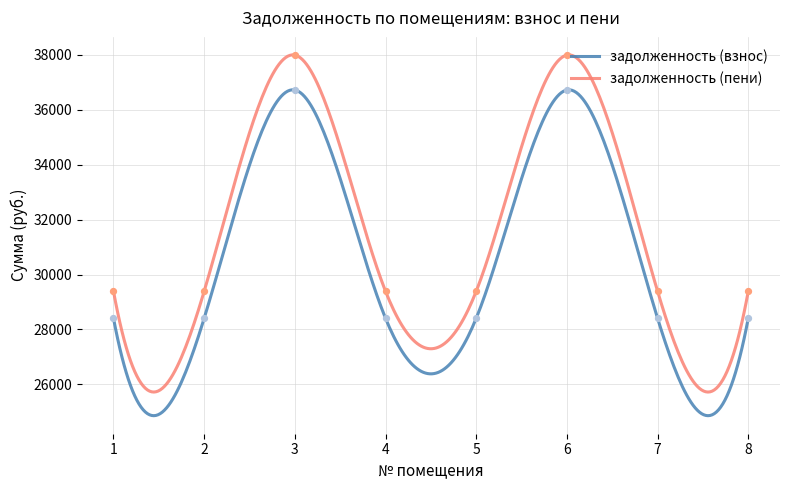

Which series has the largest total across all categories?

задолженность (взнос)